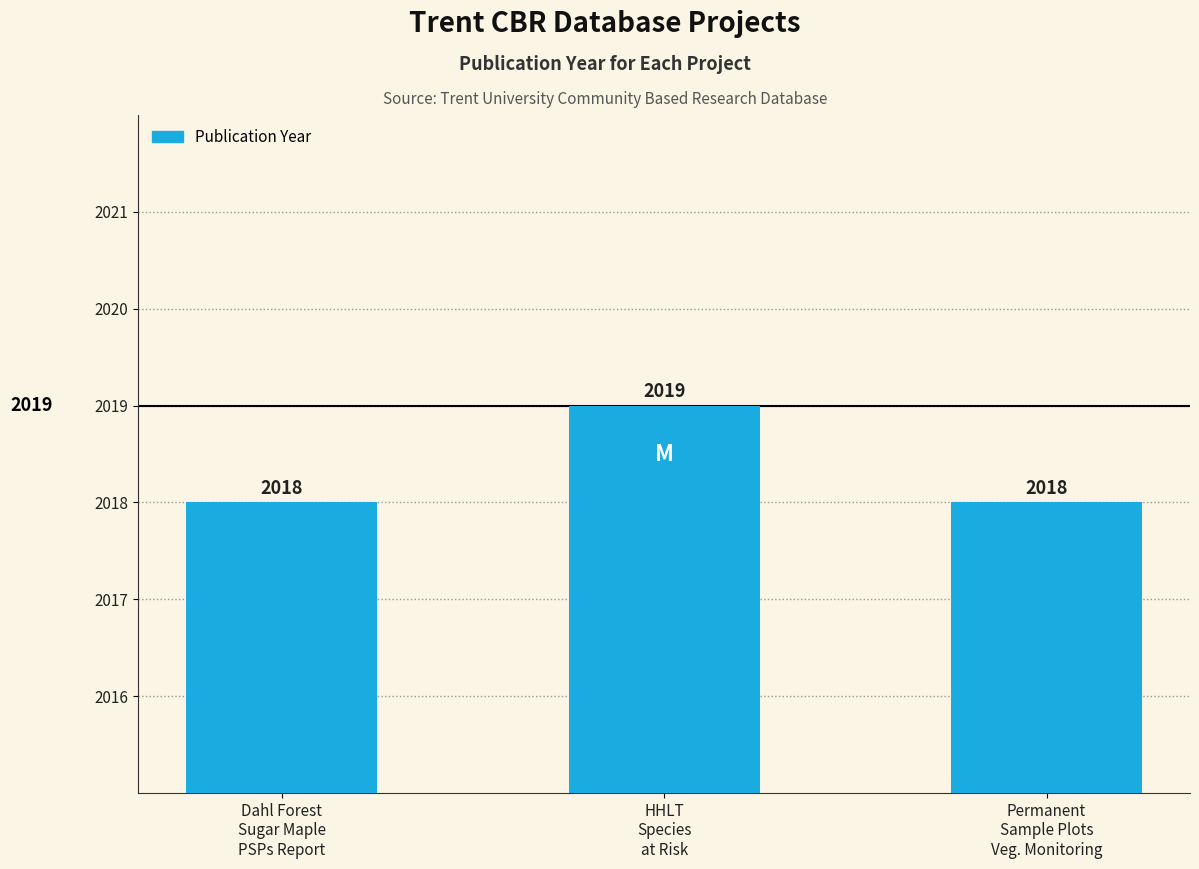

How many bars are there in total?

3